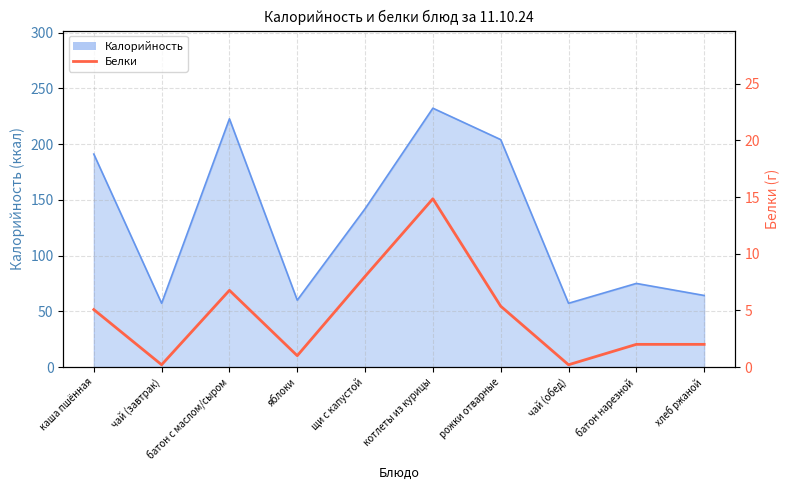

The value at батон с маслом/сыром is 2.5. True or false?

False